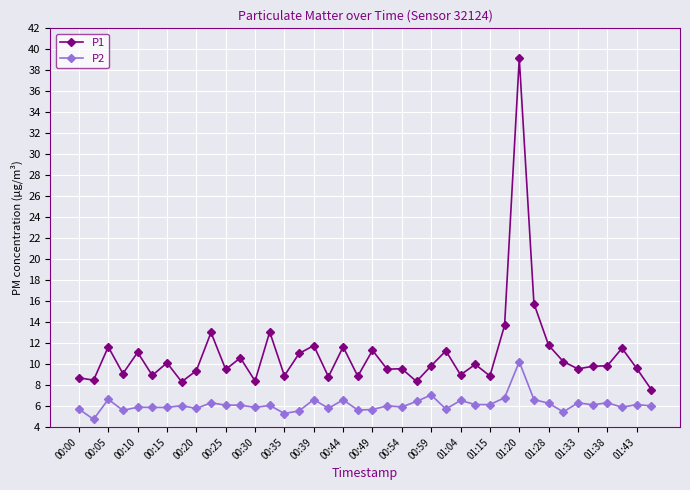

What is the value of the P1 point at the 3rd from the left?

11.7